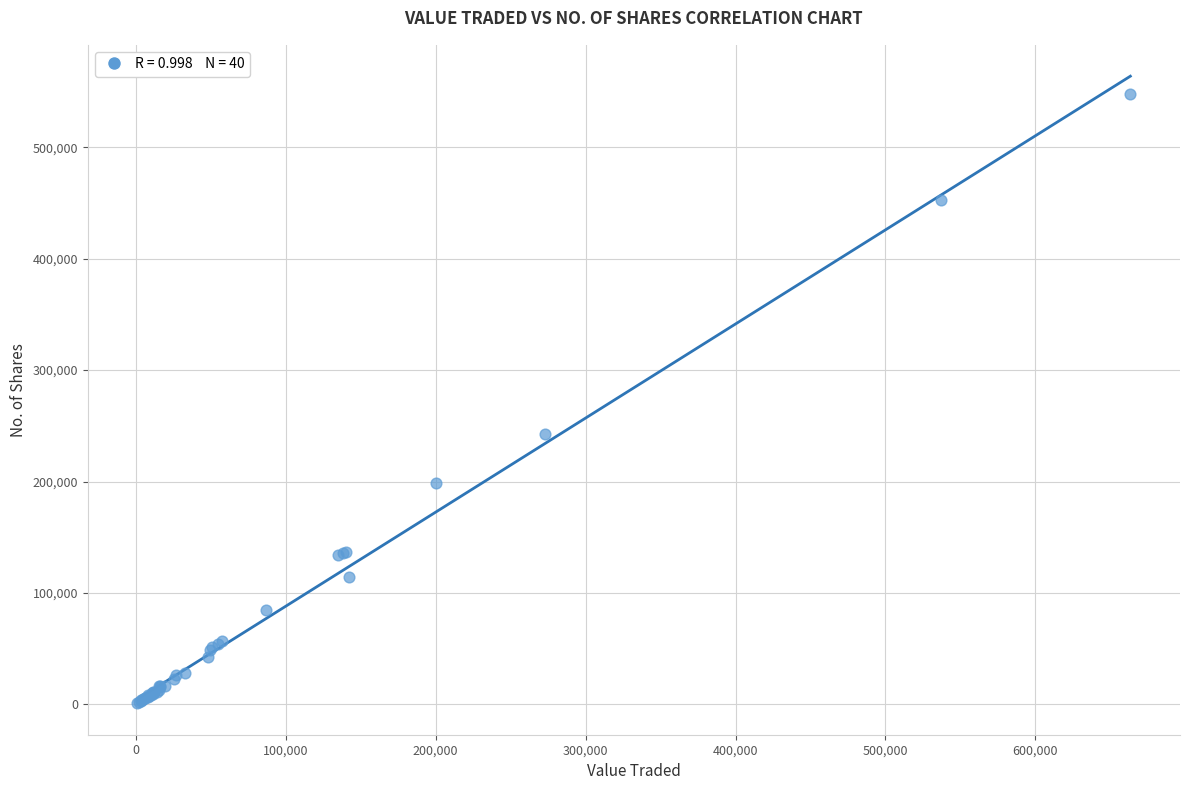

What Y value in the scatter plot is closest to 274244?

242682